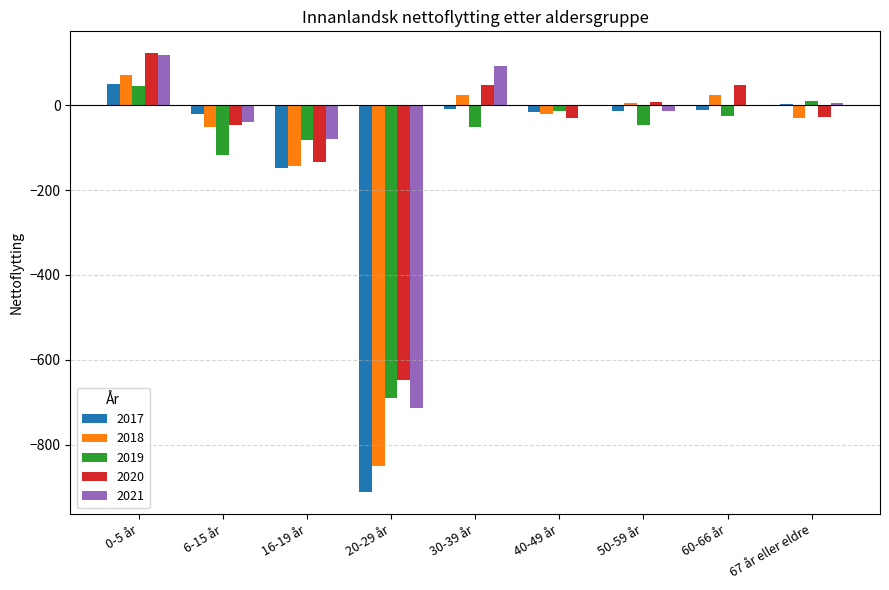

What is the sum of the 2019 values at 16-19 år and 20-29 år?

-772